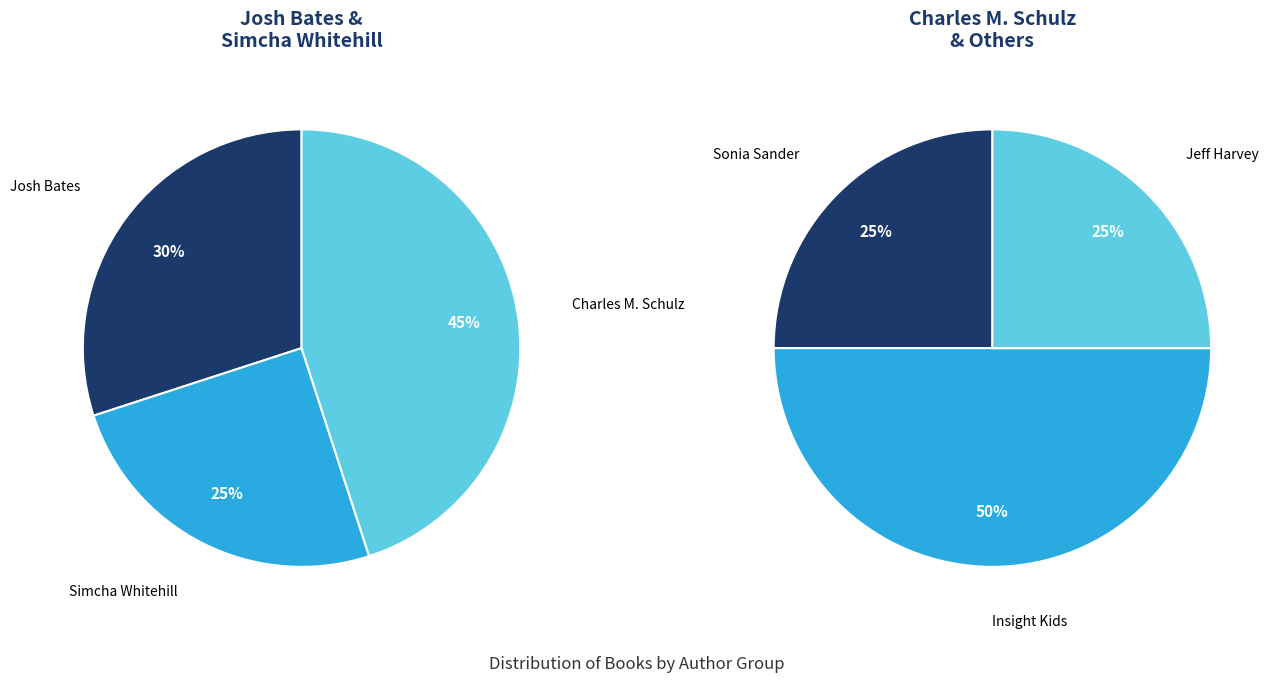

True or false: Sonia Sander accounts for 1% of the total.

False